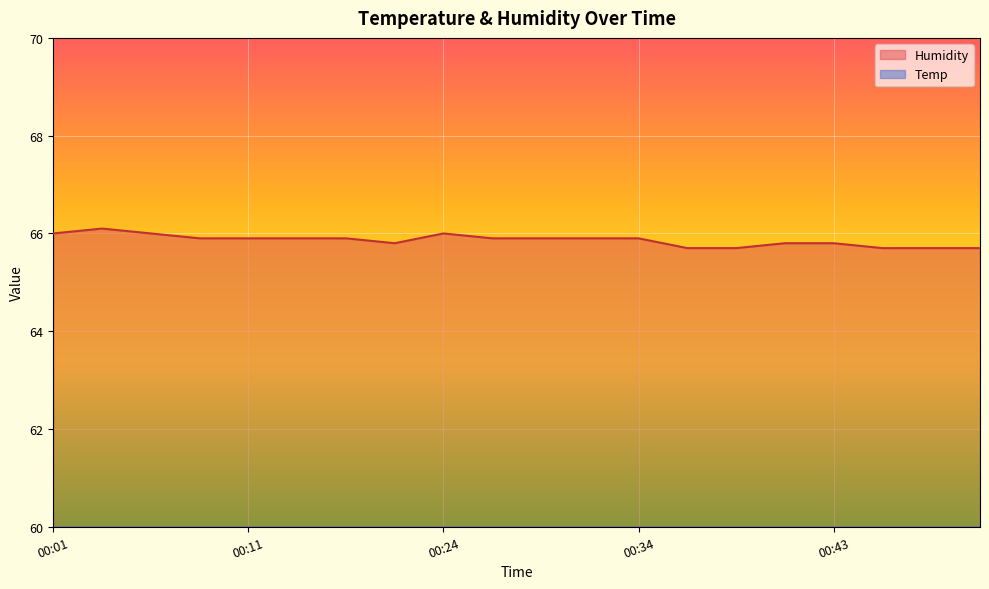

True or false: Humidity and Temp intersect in this chart.

False